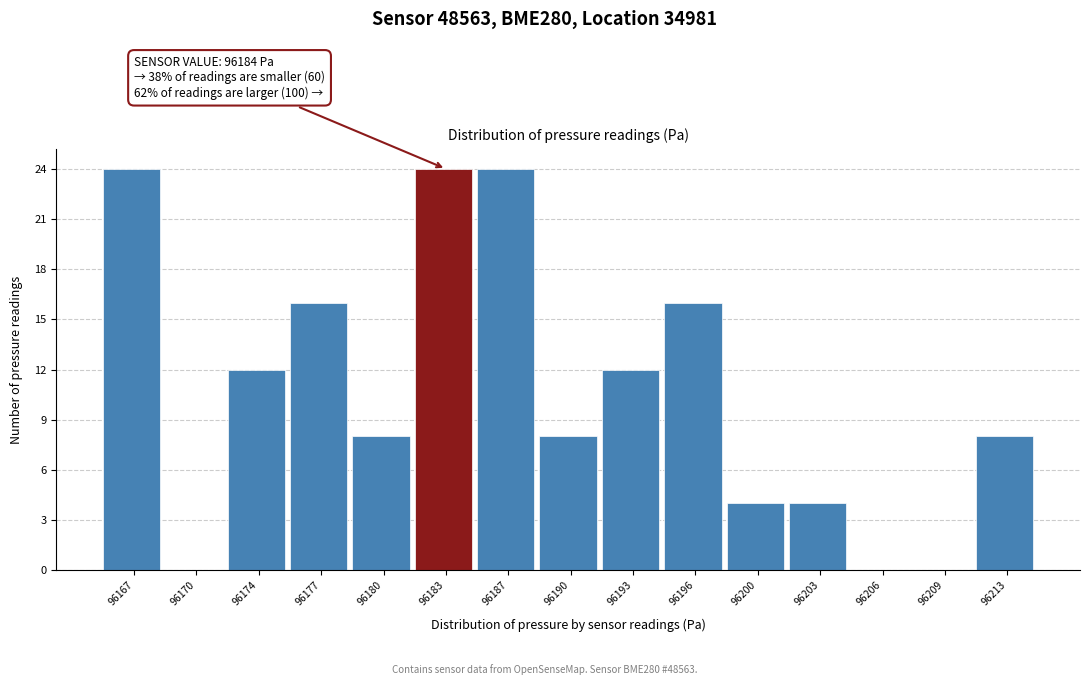

Reading left to right, transcribe all the data shown in this chart.

96167=24	96170=0	96174=12	96177=16	96180=8	96183=24	96187=24	96190=8	96193=12	96196=16	96200=4	96203=4	96206=0	96209=0	96213=8